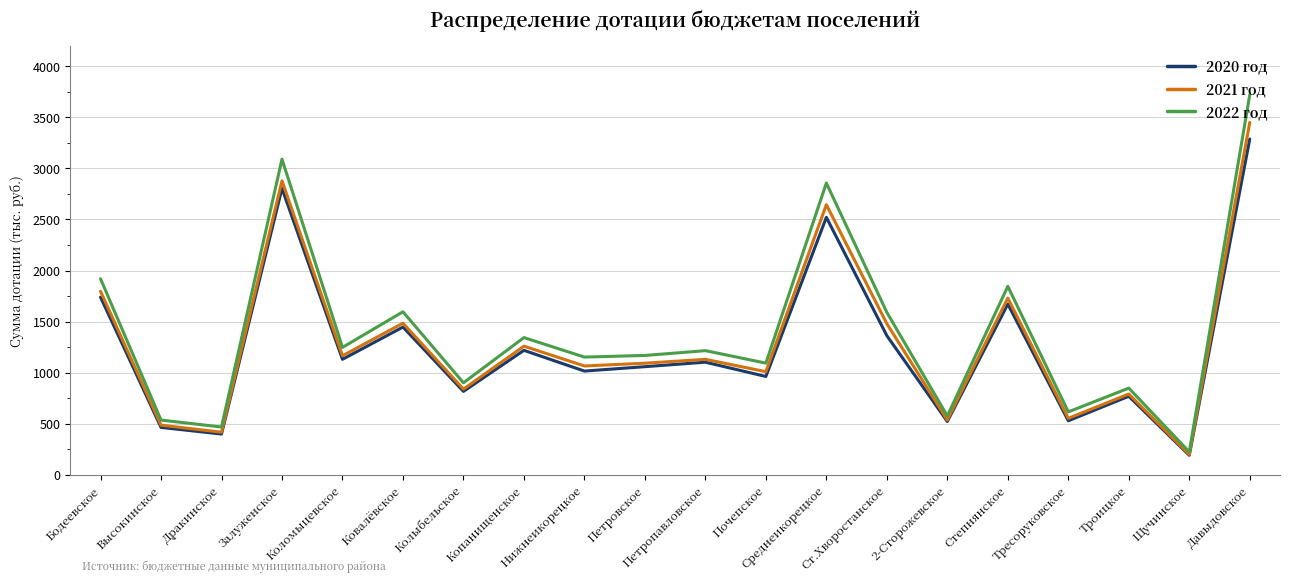

How many series are shown in this chart?

3